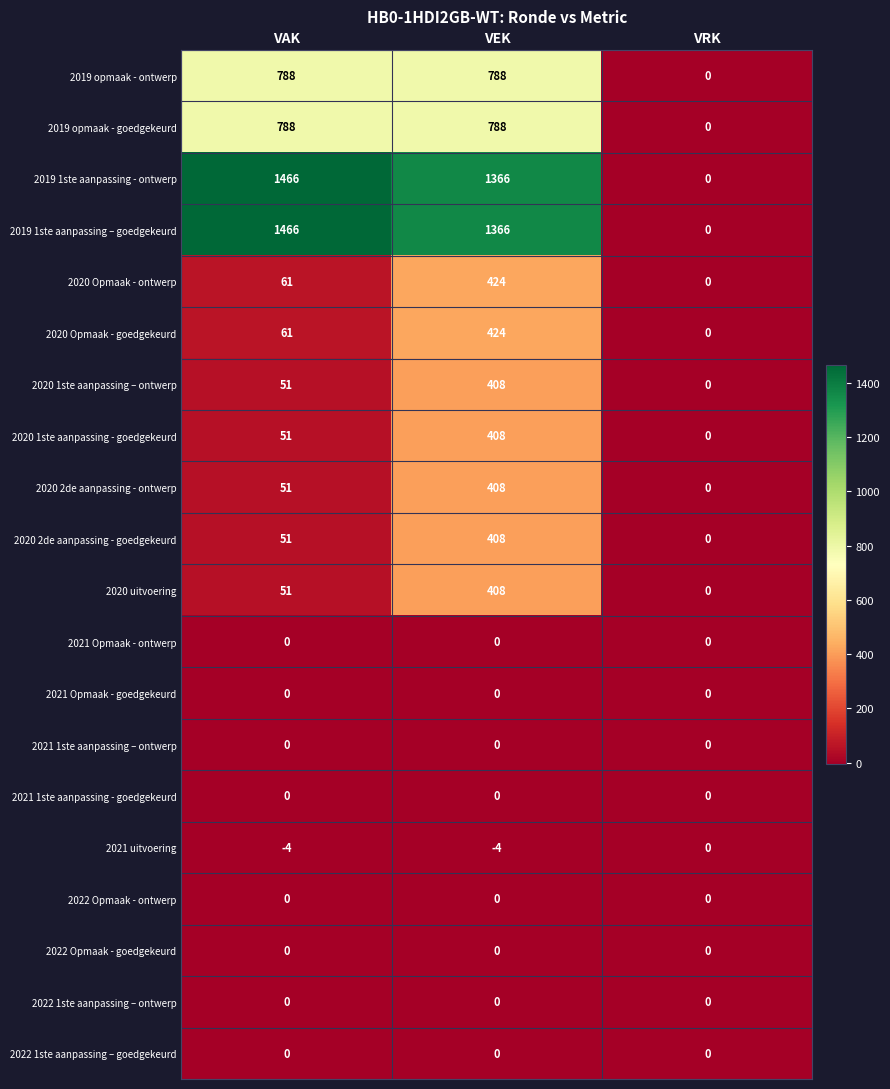

The value of 2020 Opmaak - goedgekeurd at VEK is 613. True or false?

False